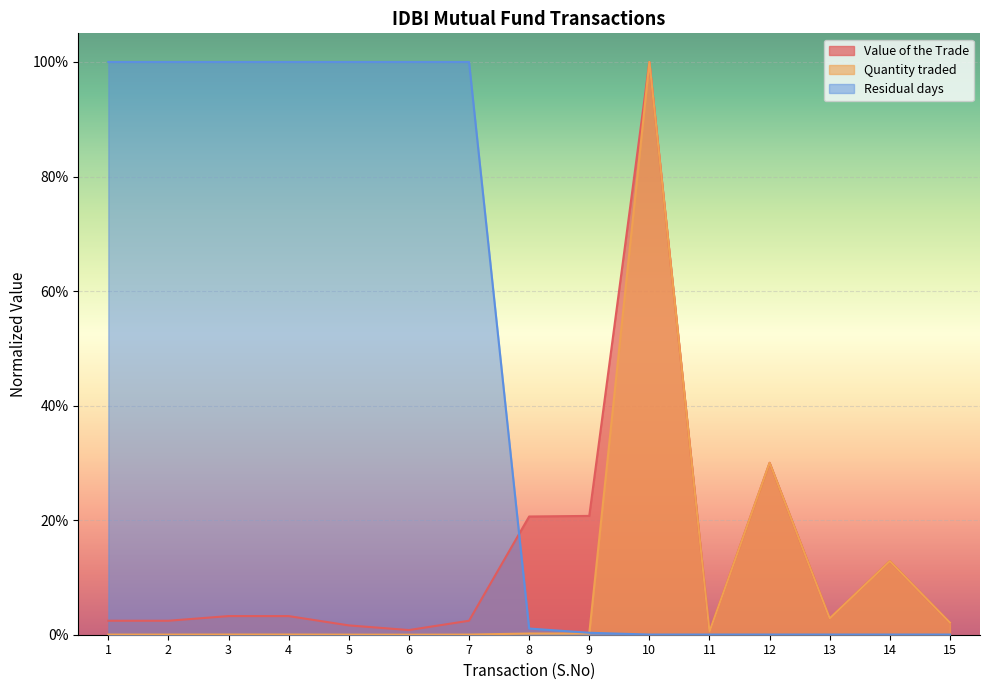

At which label does Residual days reach its peak?

1